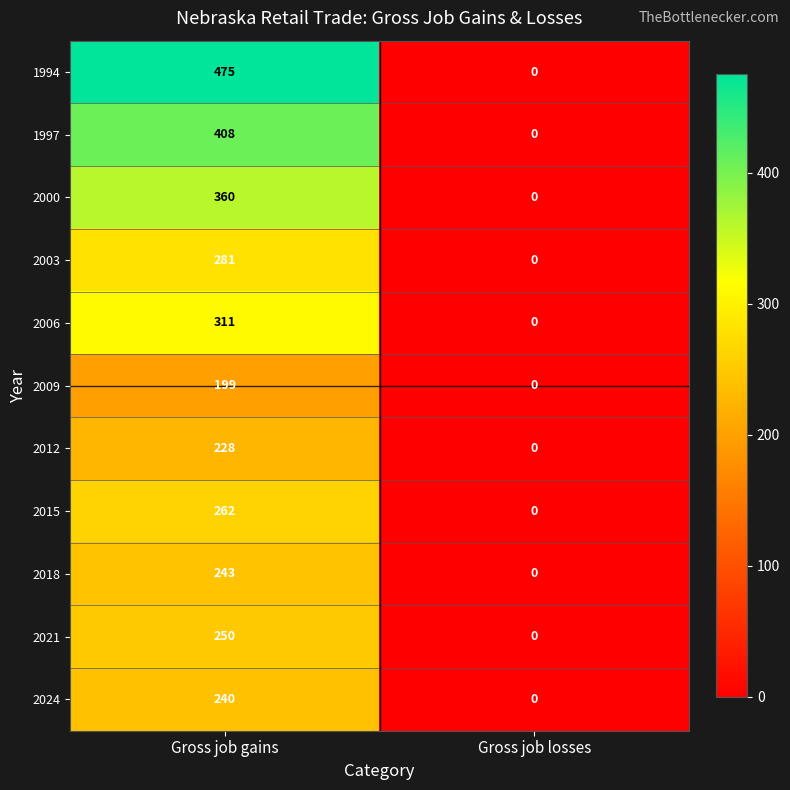

Which series has the largest range (max minus min)?

1994